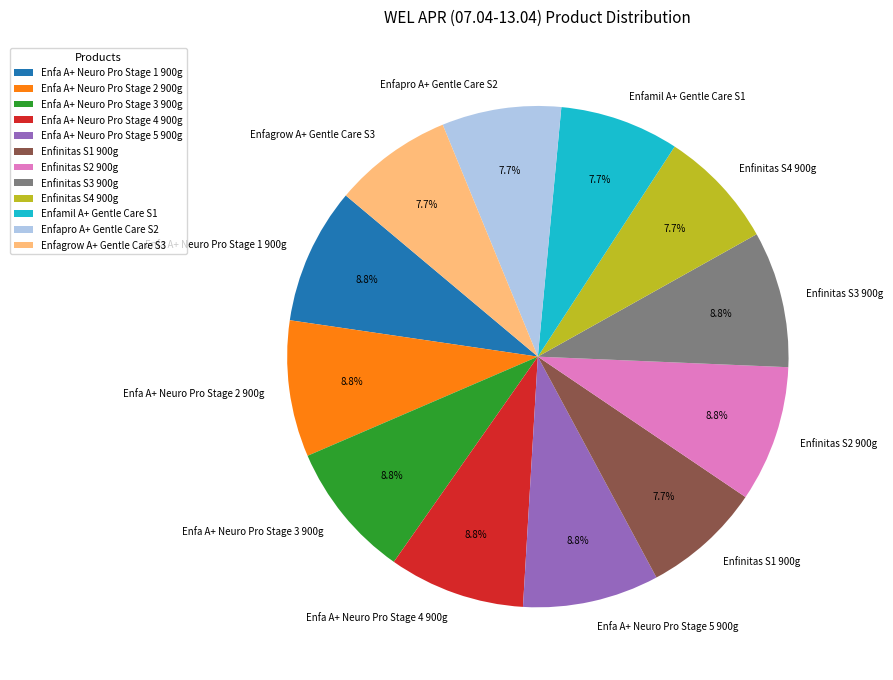

Is the sum of Enfa A+ Neuro Pro Stage 3 900g and Enfinitas S2 900g greater than half?

No